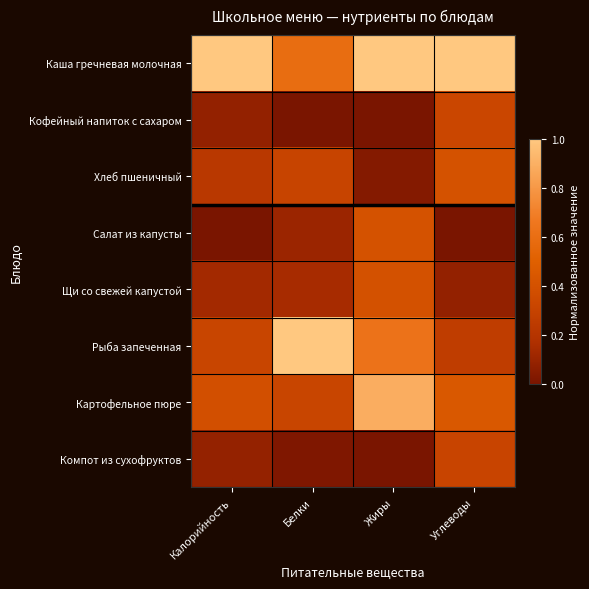

What is the greatest value displayed?

1.0